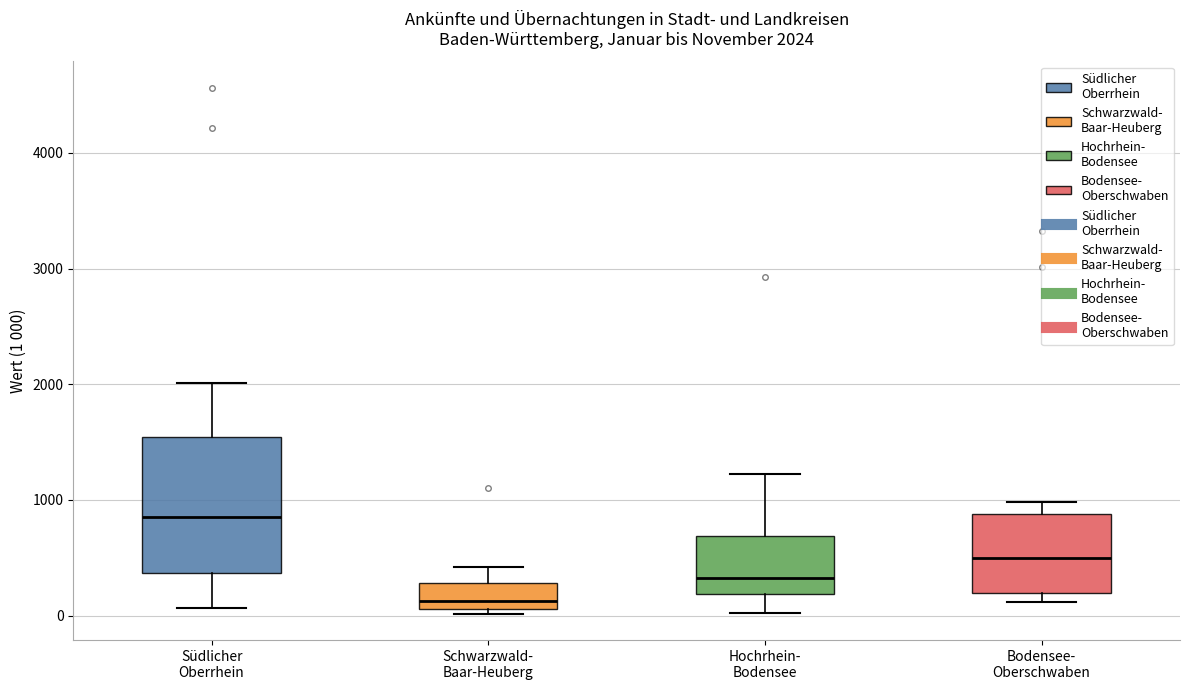

Comparing the boxes themselves (not the whiskers), which one is the tallest?

Südlicher Oberrhein